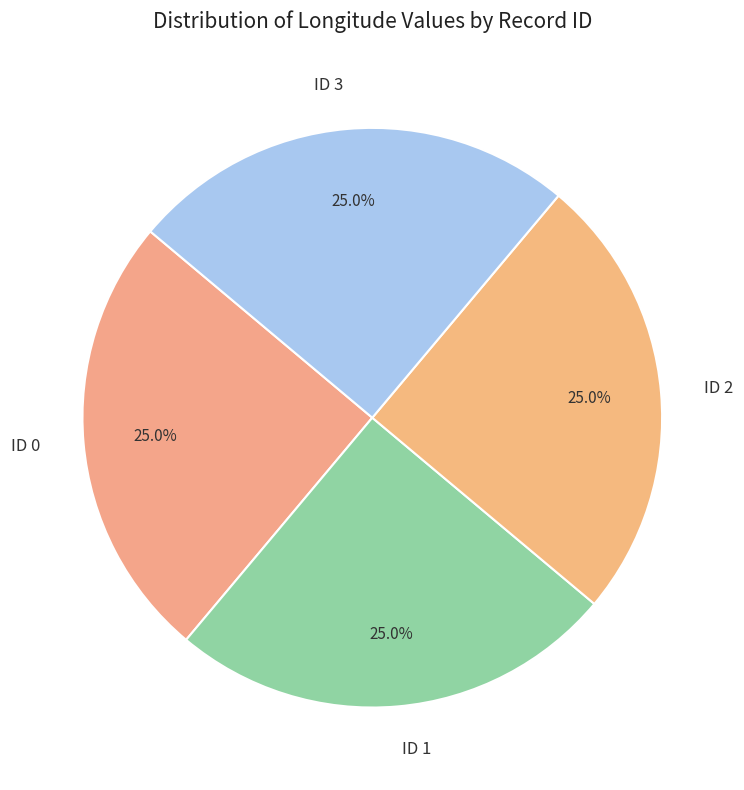

Combined, what portion of the pie is ID 2 and ID 3?

50.0%